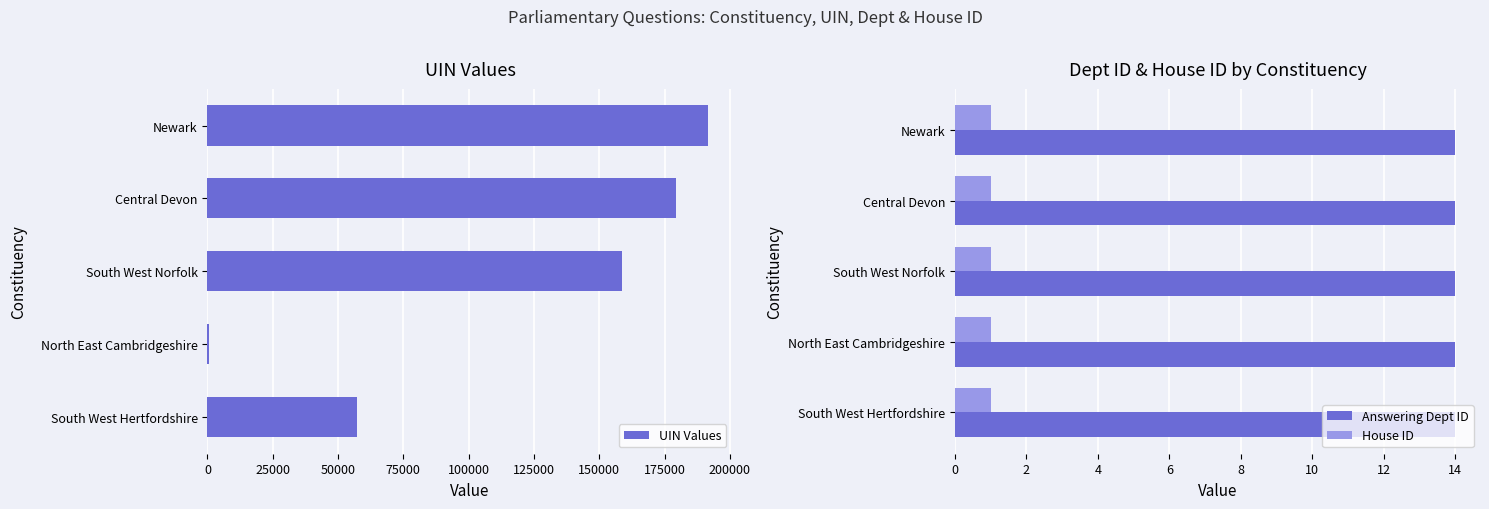

What are all the series names shown in the legend?

UIN Values, Answering Dept ID, House ID